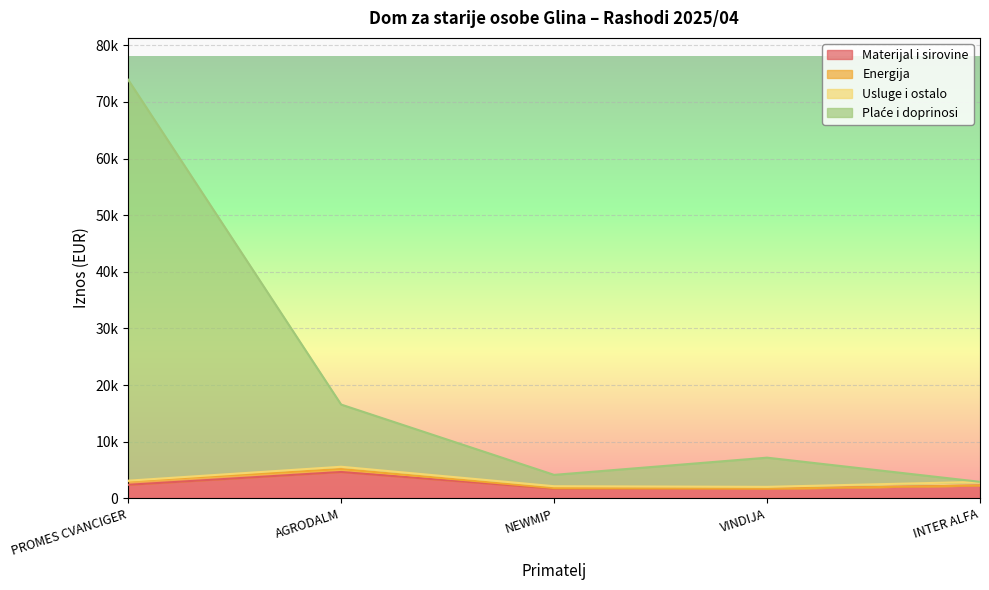

At which category is the sum across all series the highest?

PROMES CVANCIGER